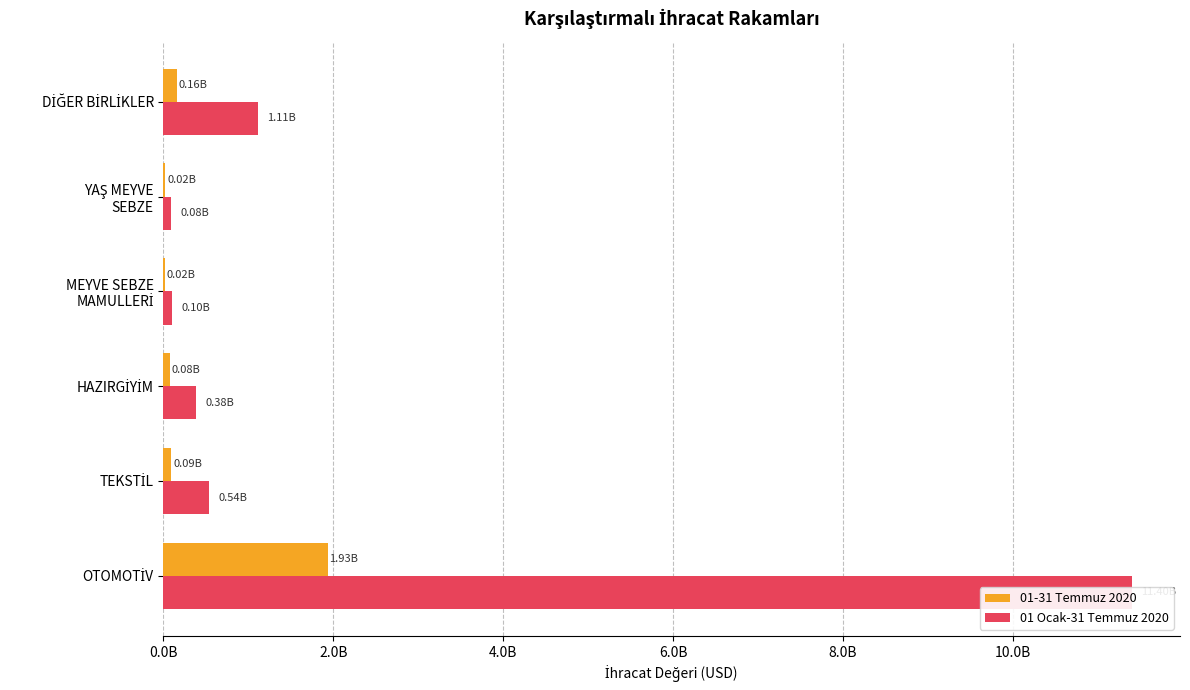

What is the maximum value for 01-31 Temmuz 2020?

1931884374.5